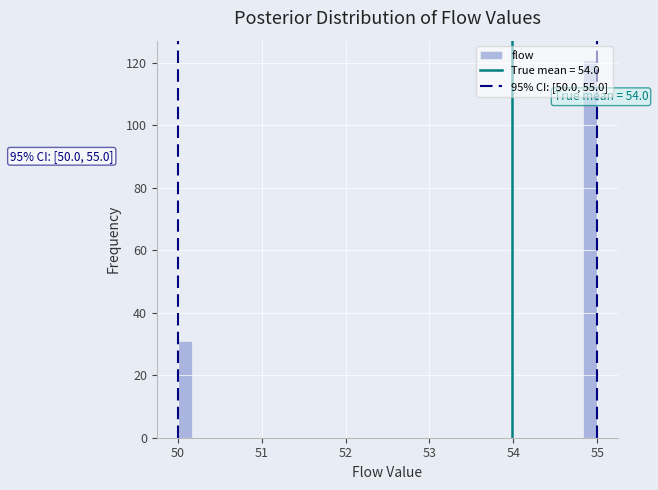

Read against the x-axis, roughly where is the centre of the tallest bar?

54.9